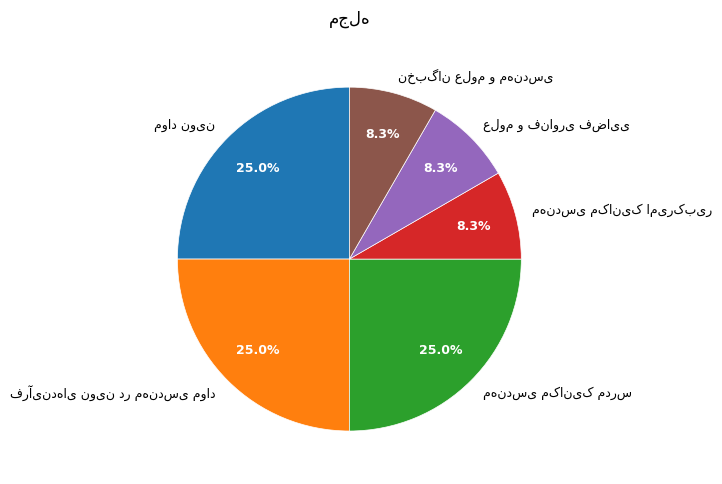

Is there a majority slice in this chart?

No